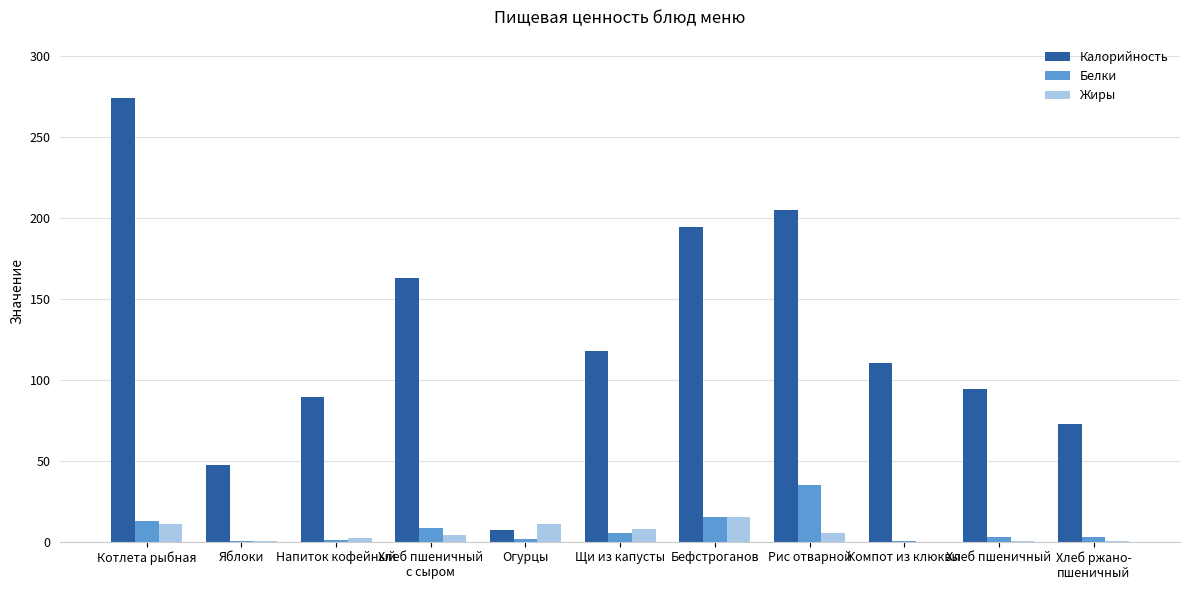

Read the Белки value at Котлета рыбная.

13.0